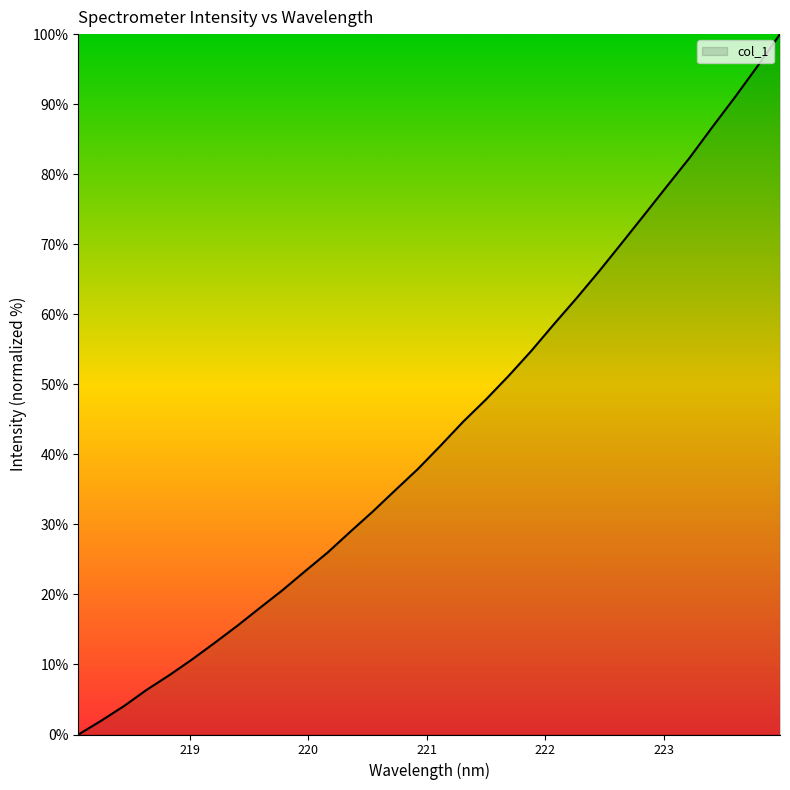

What is the greatest value displayed?

100.0